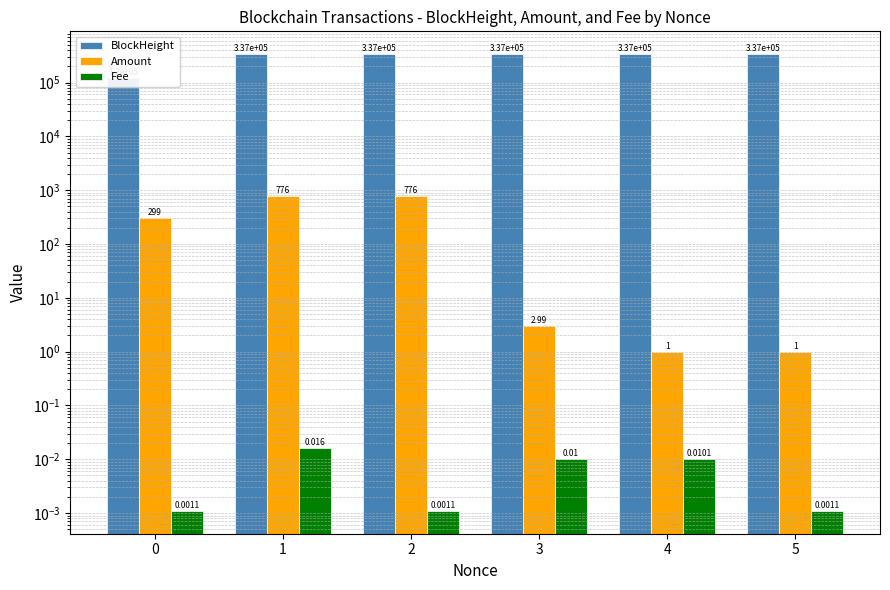

At 5, list the series in order from smallest to largest.

Fee, Amount, BlockHeight